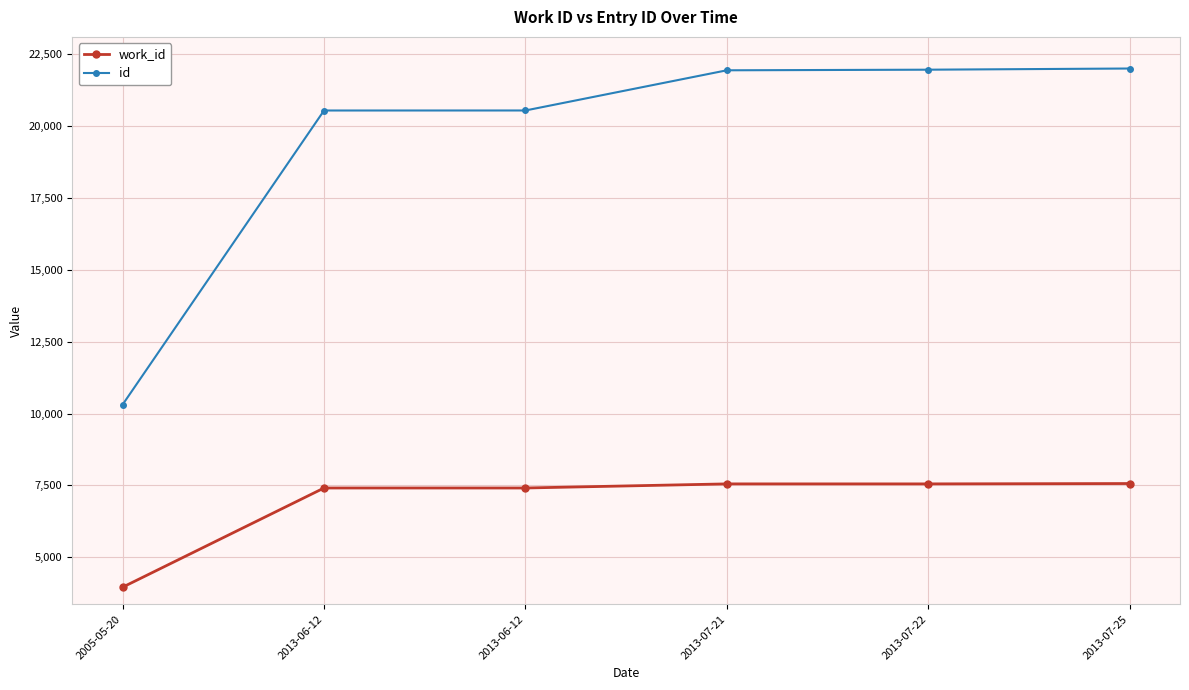

Between 2013-06-12 and 2013-07-22, which series saw the biggest shift?

id